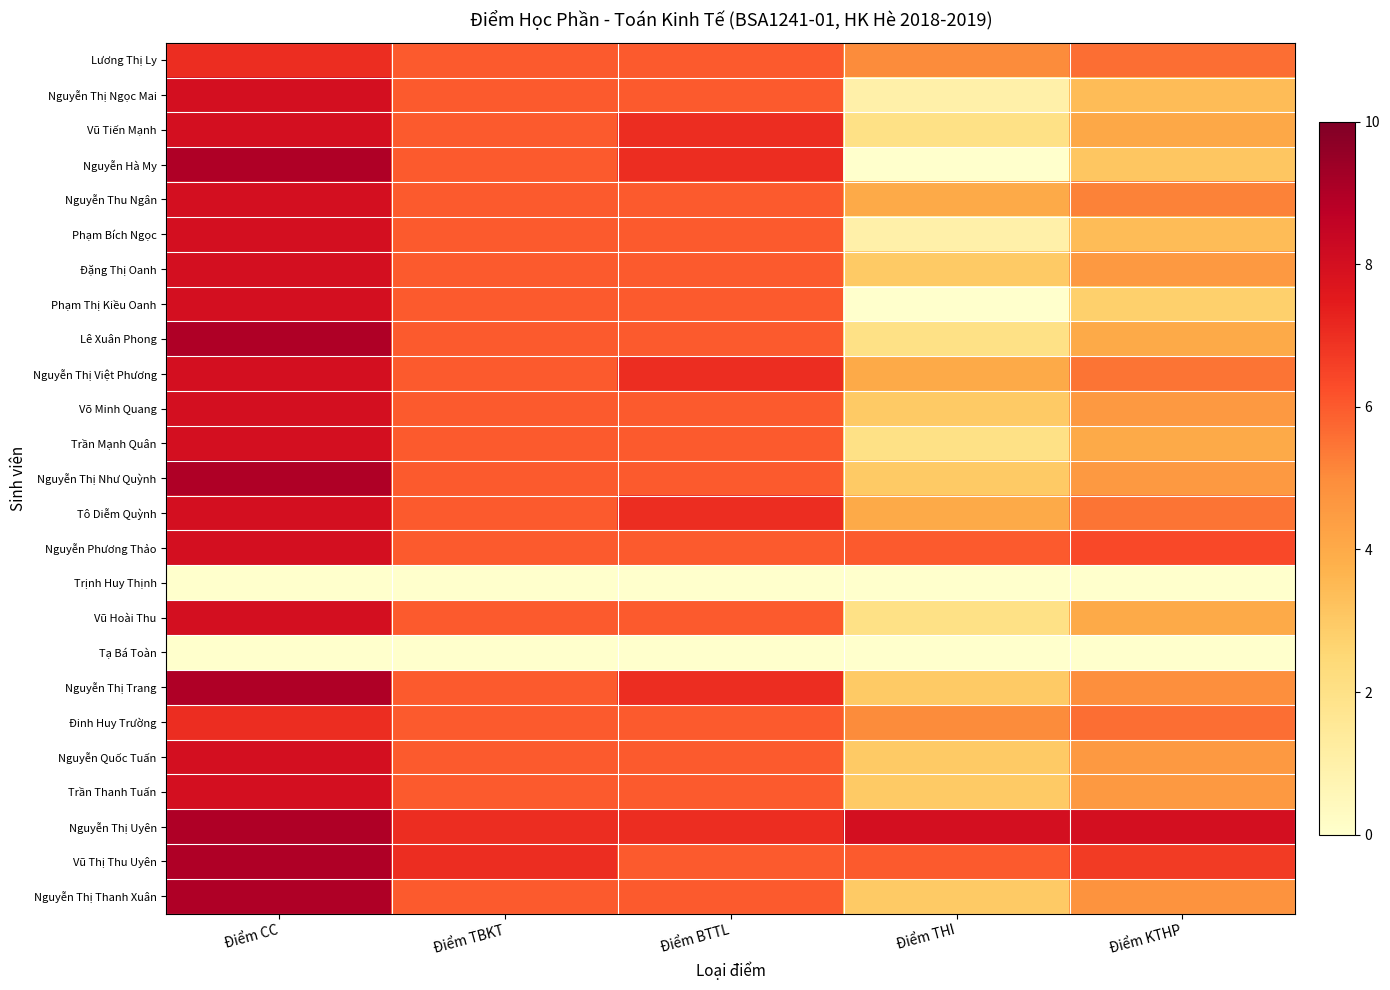

Between Điểm BTTL and Điểm THI, which is larger?

Điểm BTTL